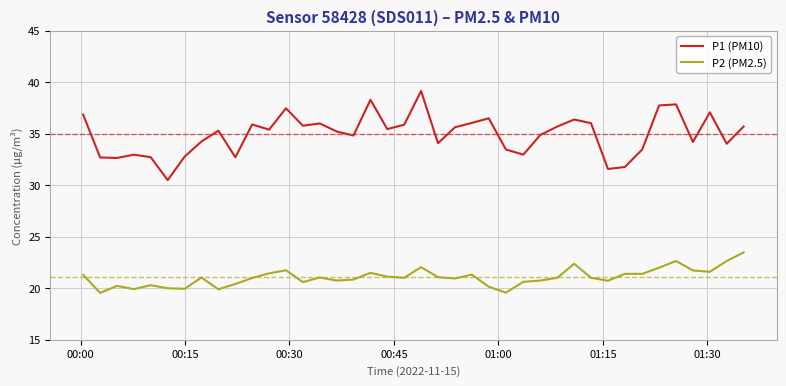

What is the difference between the maximum and minimum values in the P2 (PM2.5) series?

3.9